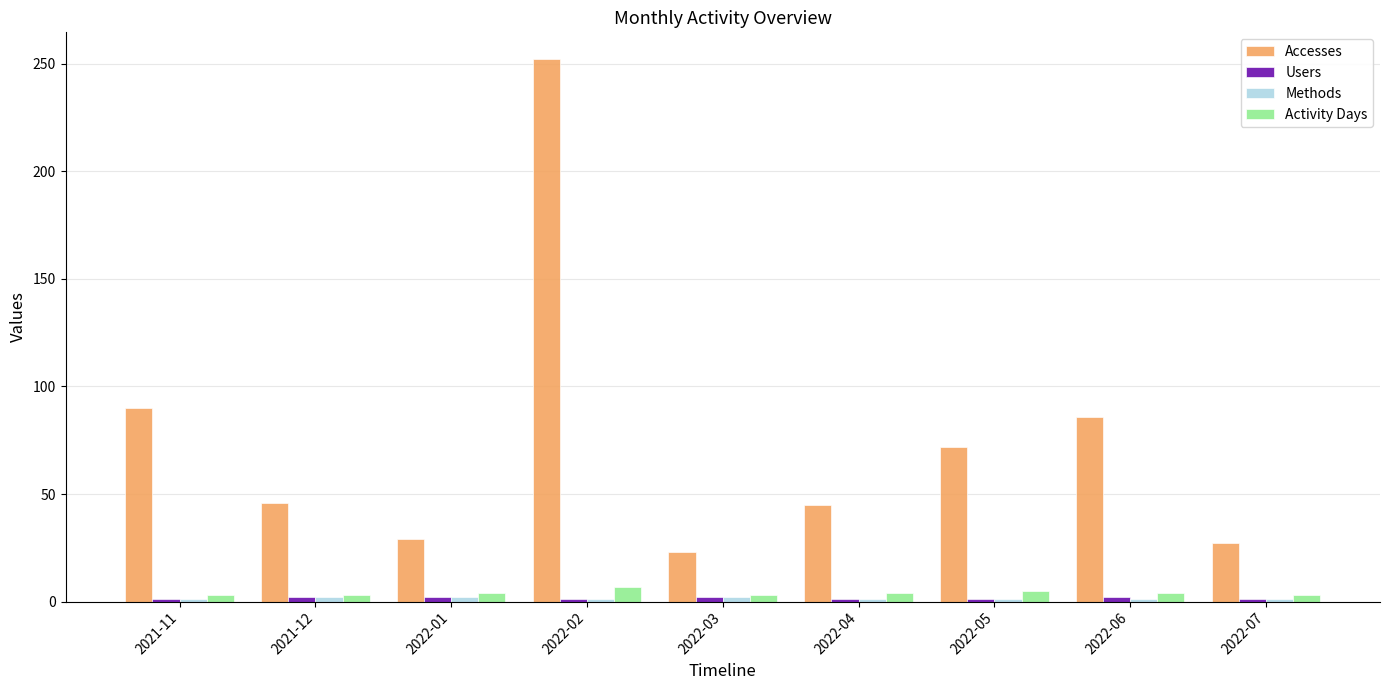

Which series changed the most between 2022-02 and 2022-03?

Accesses